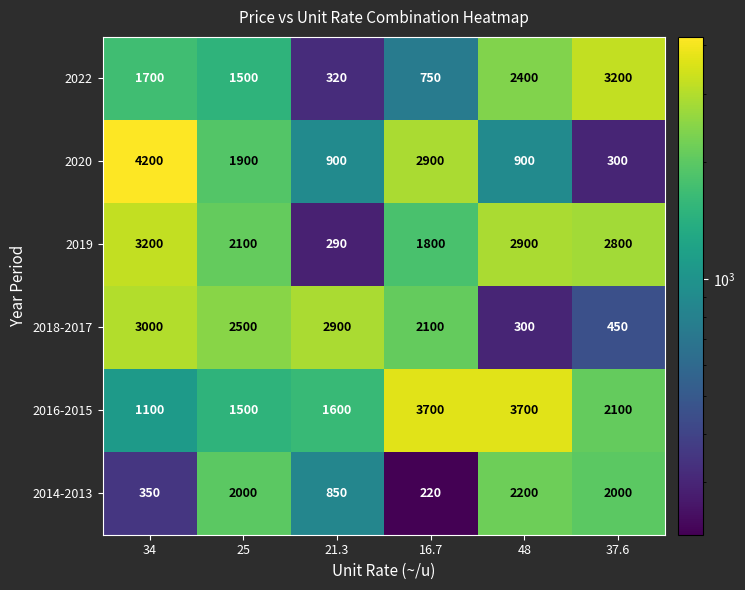

Count the number of categories in the chart.

6